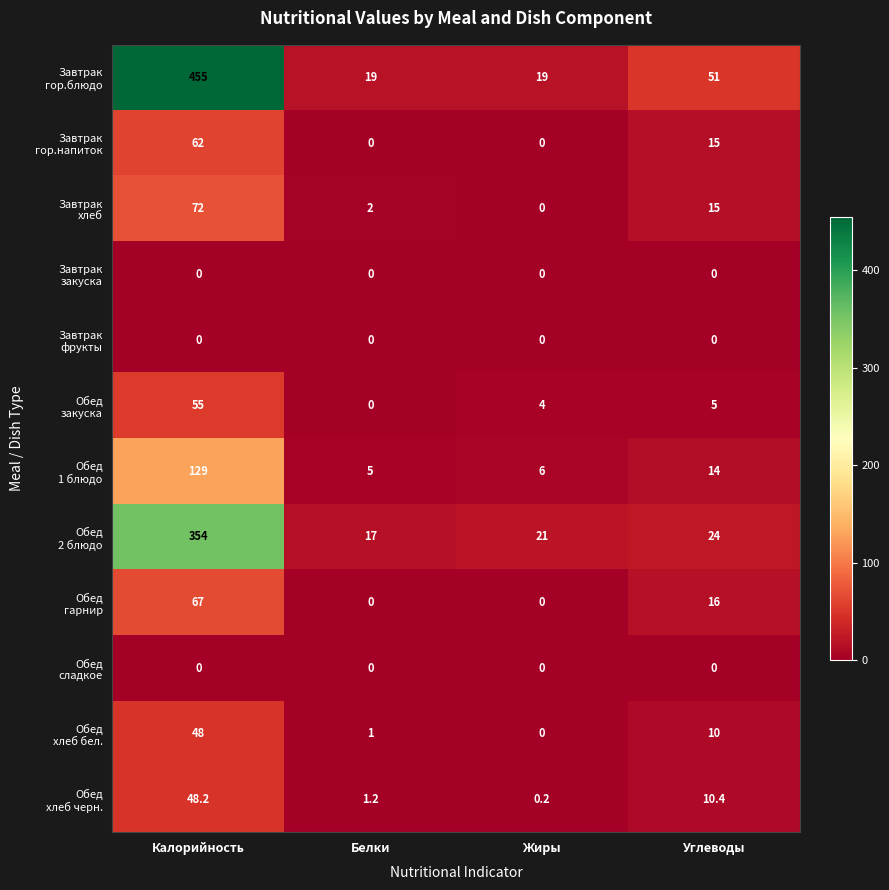

What is the difference between the highest and lowest values at Калорийность?

455.0